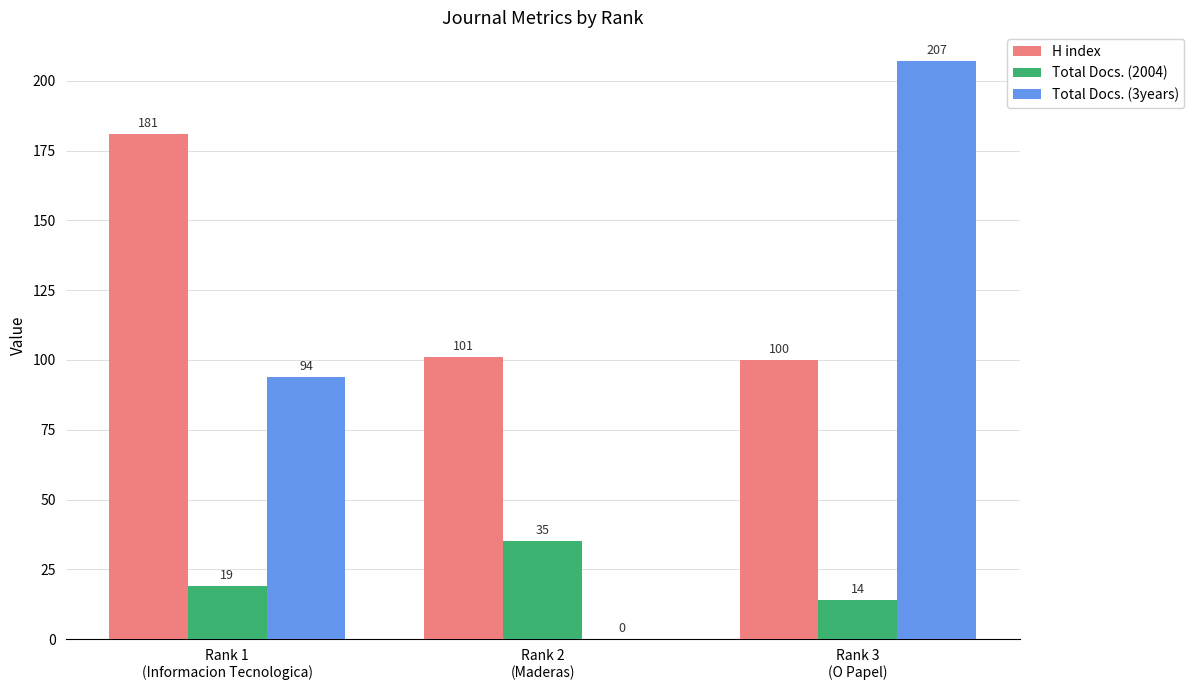

Count the number of data series in this chart.

3